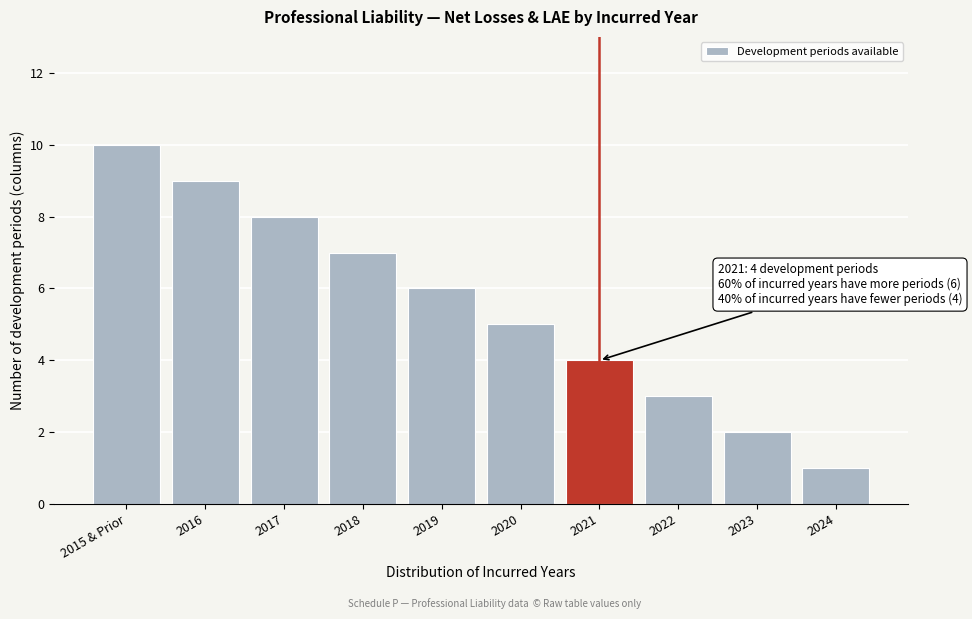

Reading right to left, what are all the values shown in this chart?

2024=1	2023=2	2022=3	2021=4	2020=5	2019=6	2018=7	2017=8	2016=9	2015 & Prior=10